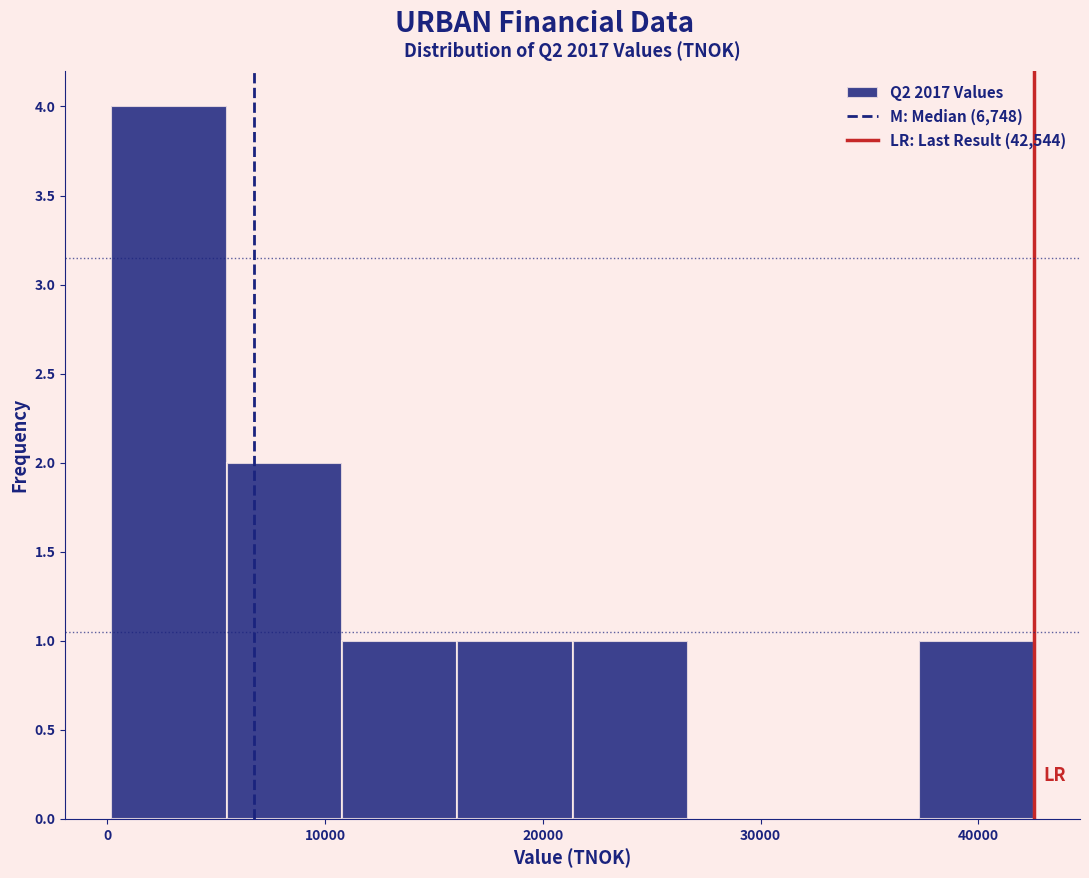

Over which range of the x-axis is the bar tallest?

0 to 5000